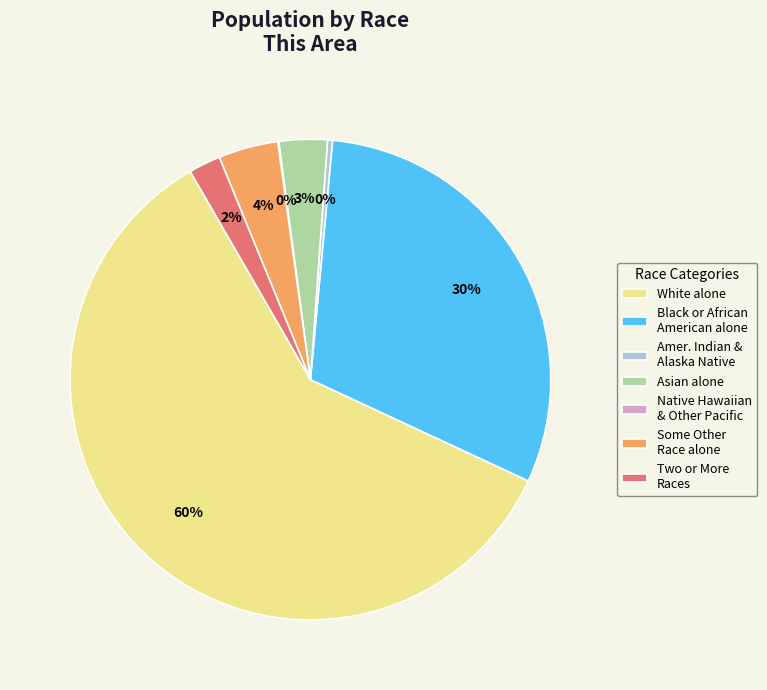

What is the largest slice in the pie chart?

White alone